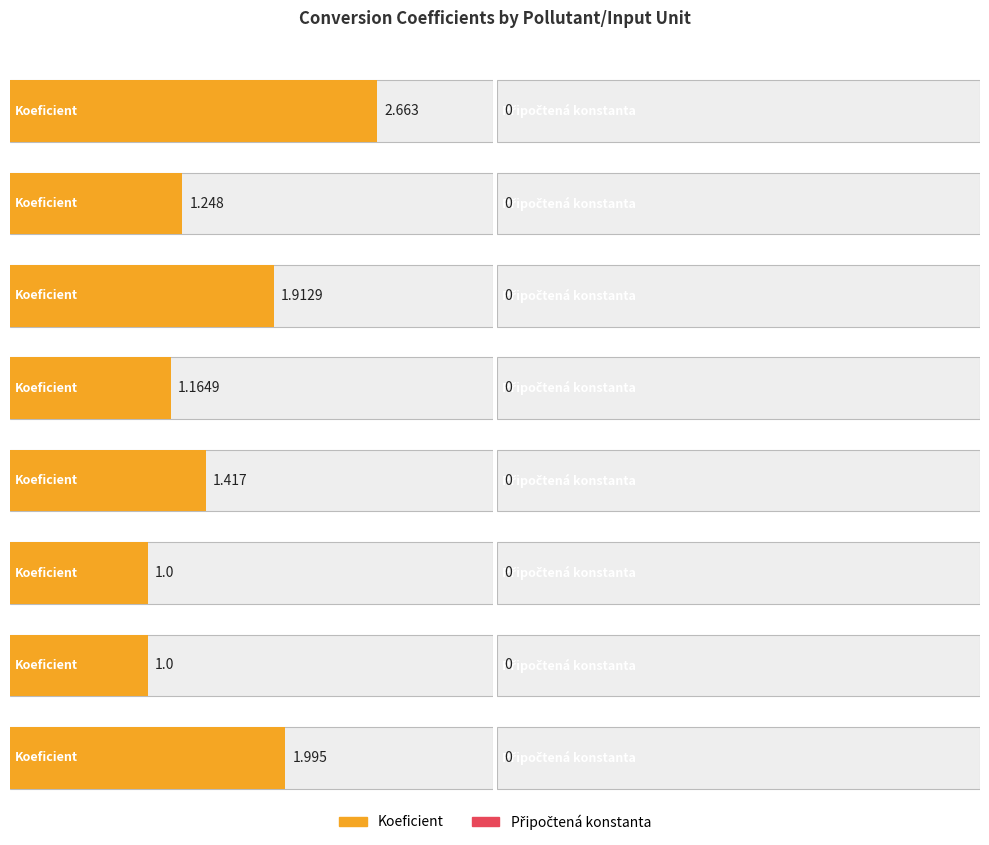

Between H2S/ppb and HCl/ug/m^3, which series saw the biggest shift?

Koeficient